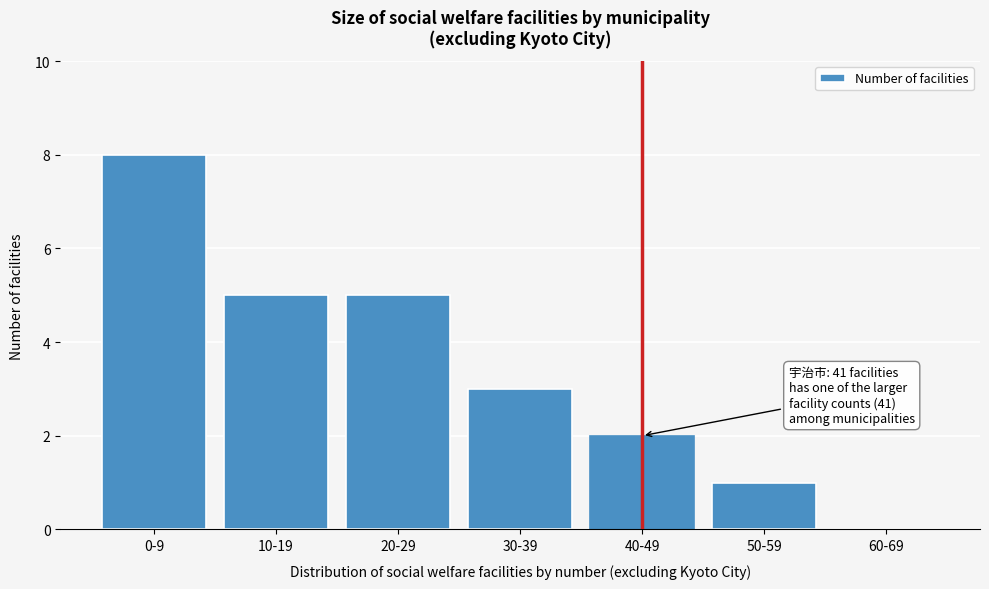

Reading left to right, what are all the values shown in this chart?

0-9=8	10-19=5	20-29=5	30-39=3	40-49=2	50-59=1	60-69=0